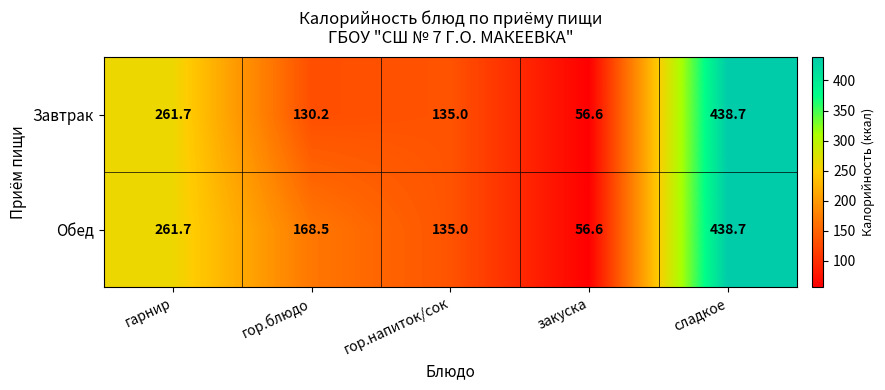

Which category has the highest value across all series?

сладкое